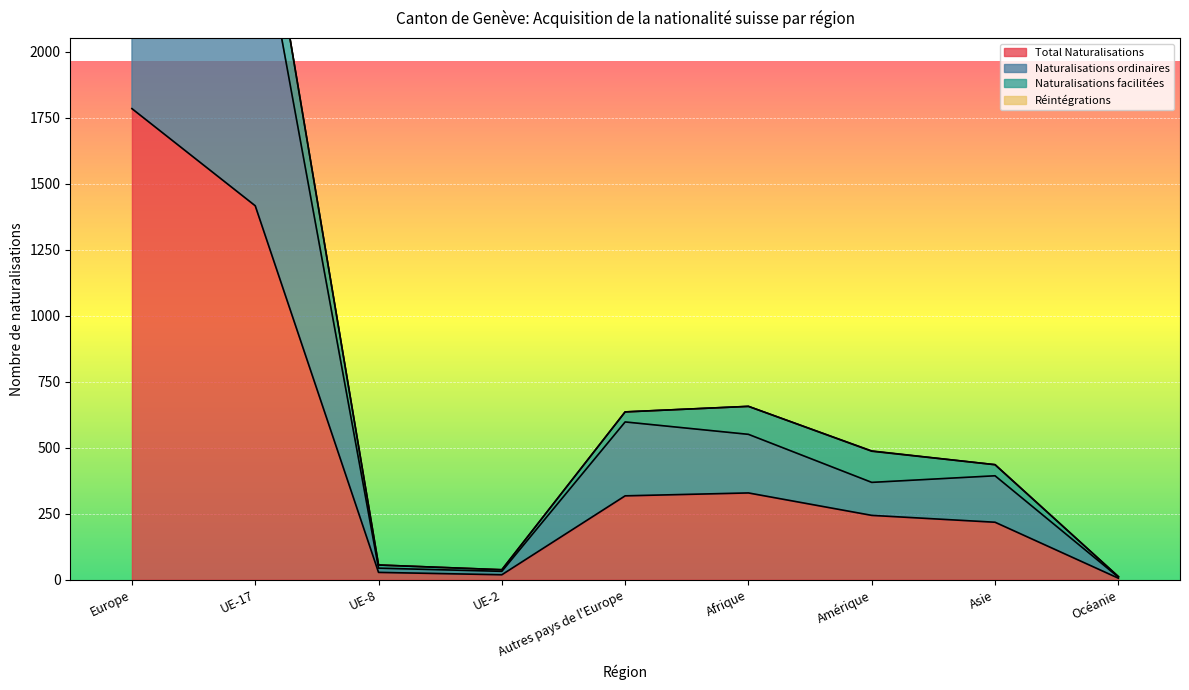

The value of Naturalisations ordinaires at Amérique is 227. True or false?

False